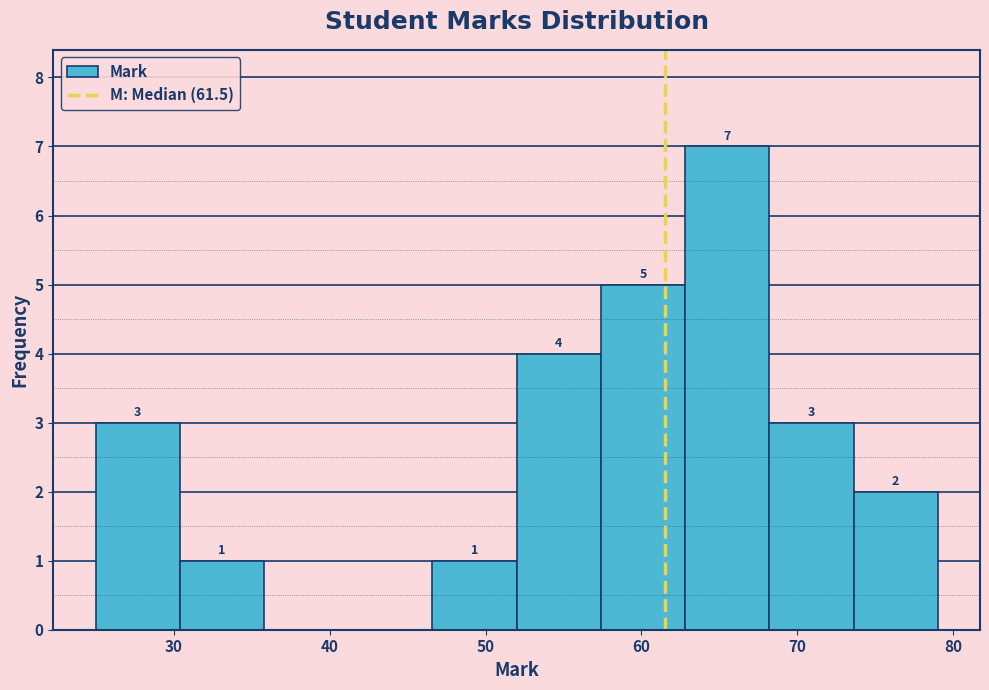

Which range on the x-axis has the tallest bar?

62.8 to 68.2